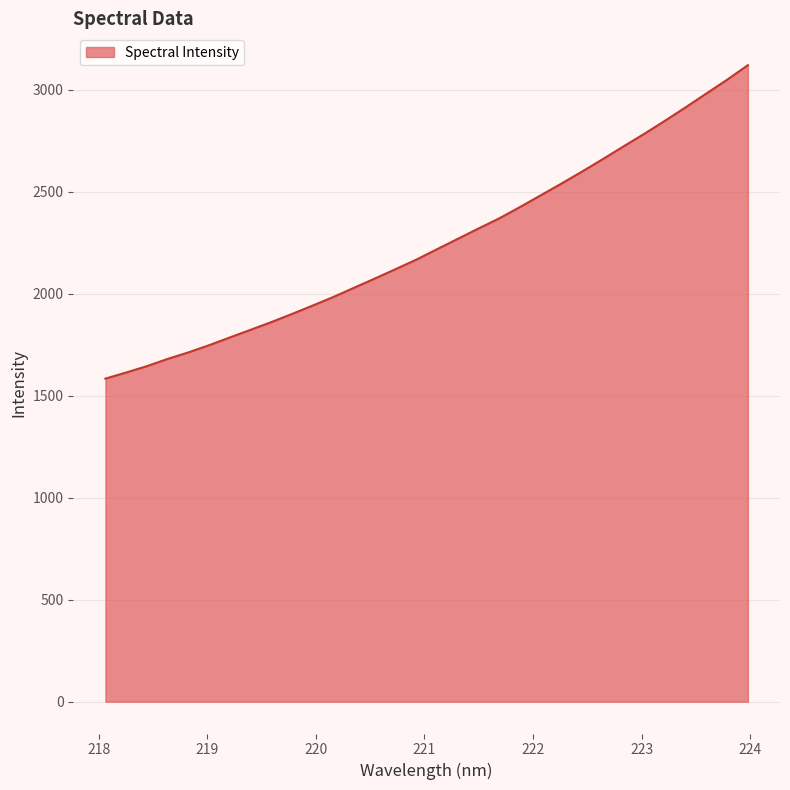

What is the difference between the maximum and minimum values?

1537.2